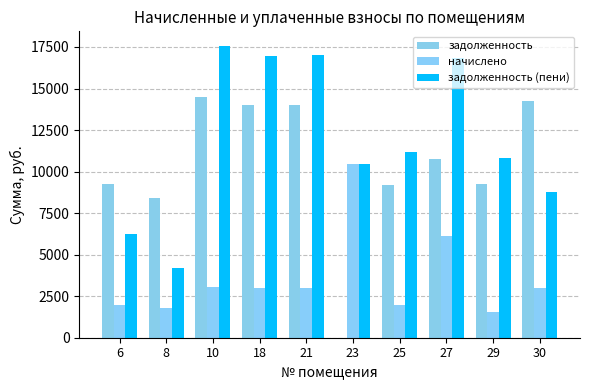

Reading right to left, extract all data points from this chart.

задолженность: 14254.9	9238.0	10733.4	9213.8	0.0	14013.7	14013.7	14496.1	8417.9	9238.0
начислено: 3015.9	1574.5	6128.3	1949.3	10432.6	2994.0	2964.9	3066.9	1780.9	1954.4
задолженность (пени): 8756.8	10812.5	16861.7	11163.1	10432.6	17007.8	16978.6	17563.0	4198.8	6242.4